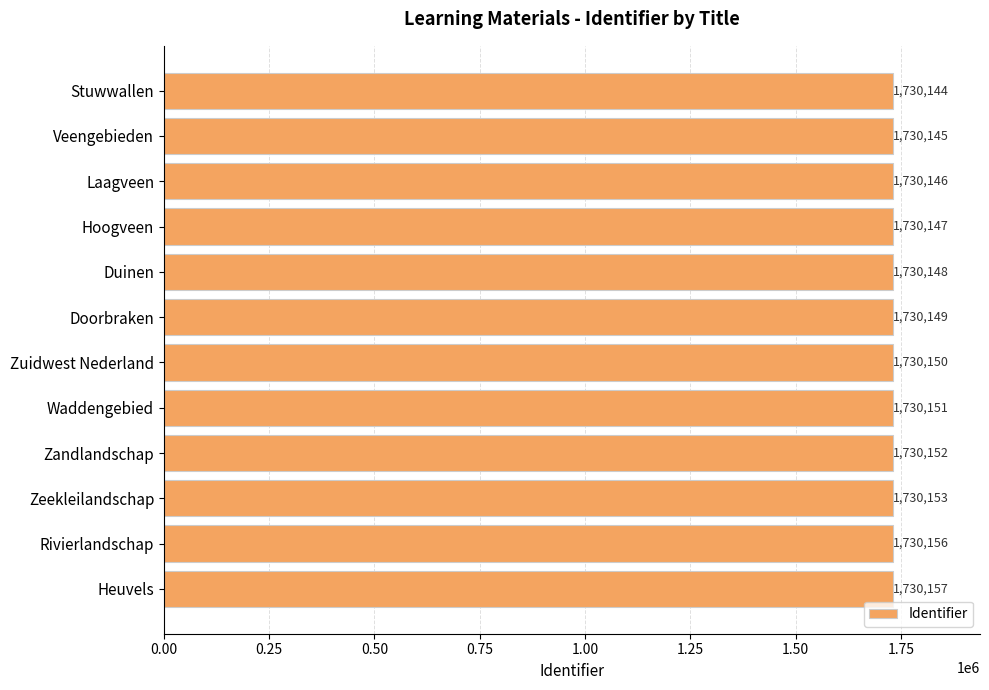

List the labels in order of value, largest first.

Heuvels, Rivierlandschap, Zeekleilandschap, Zandlandschap, Waddengebied, Zuidwest Nederland, Doorbraken, Duinen, Hoogveen, Laagveen, Veengebieden, Stuwwallen